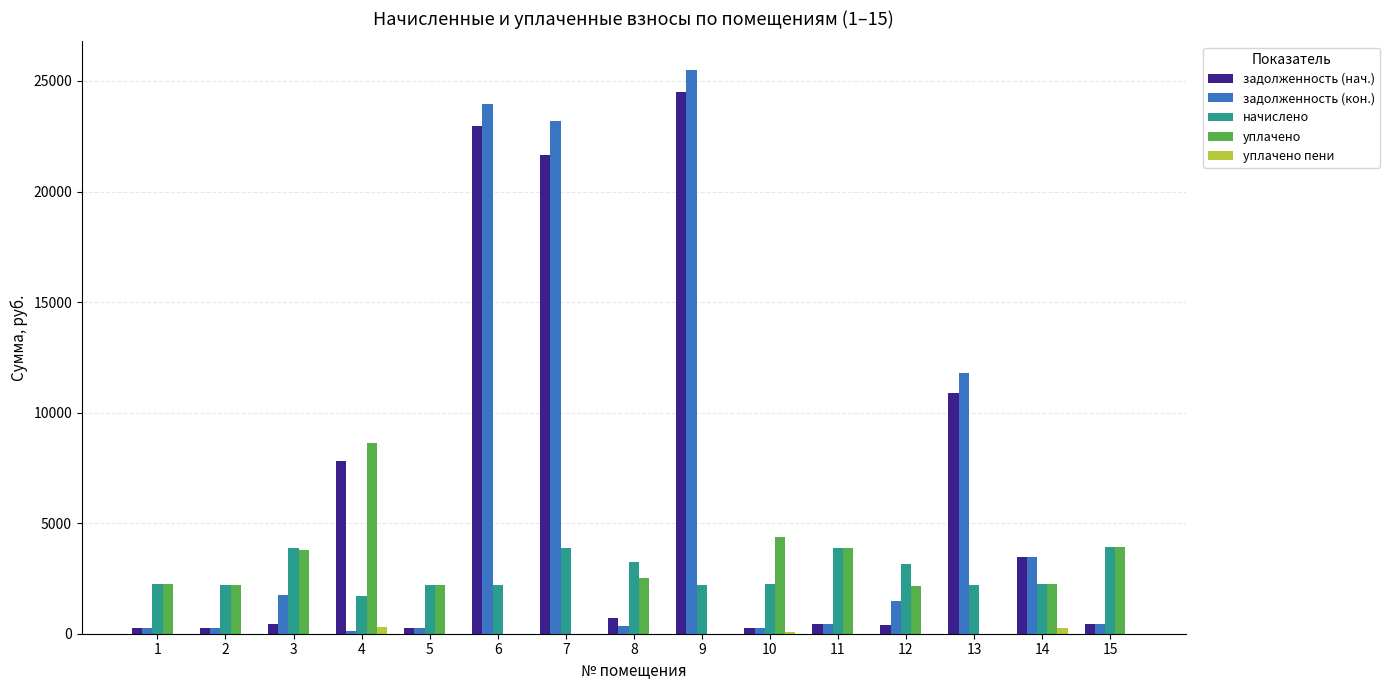

Which series changed the most between 9 and 12?

задолженность (нач.)